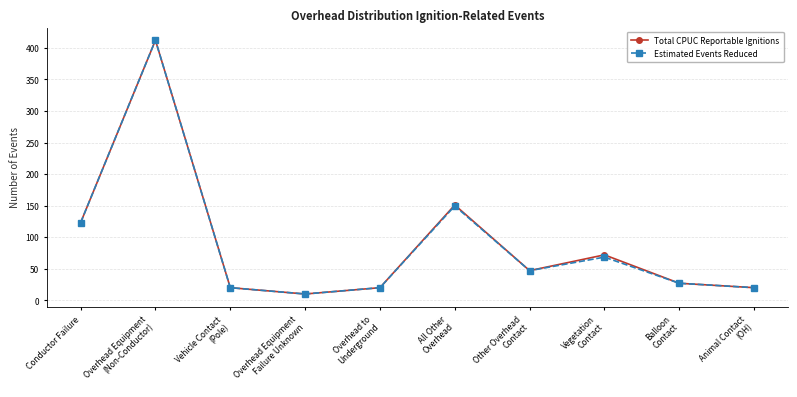

What is the difference between the maximum and second lowest values in the Total CPUC Reportable Ignitions series?

392.0